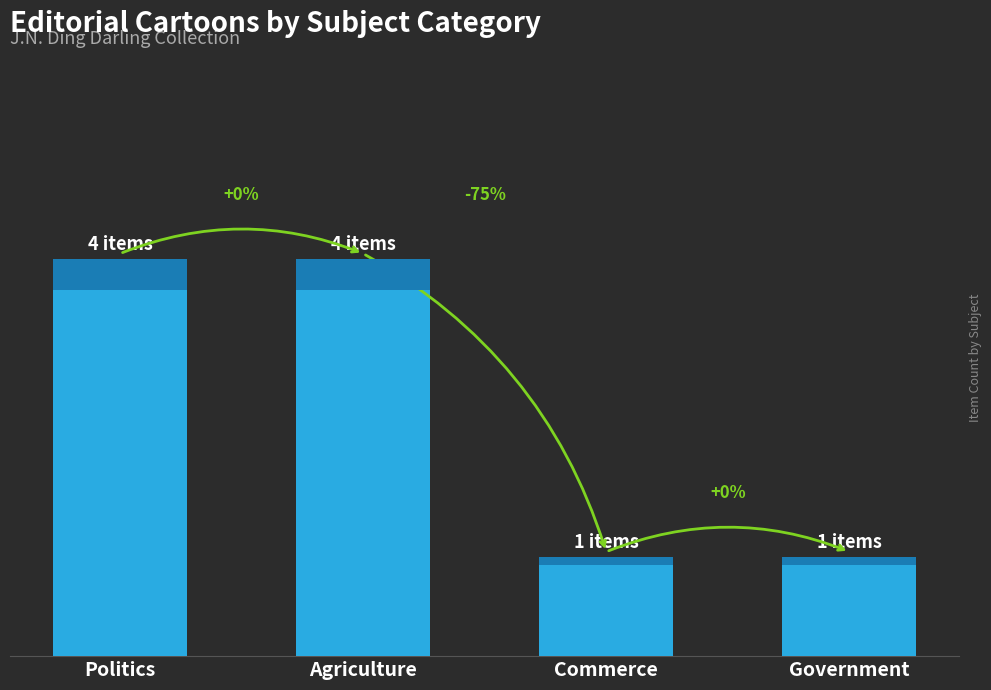

Count the values in the range 1 to 4.

4